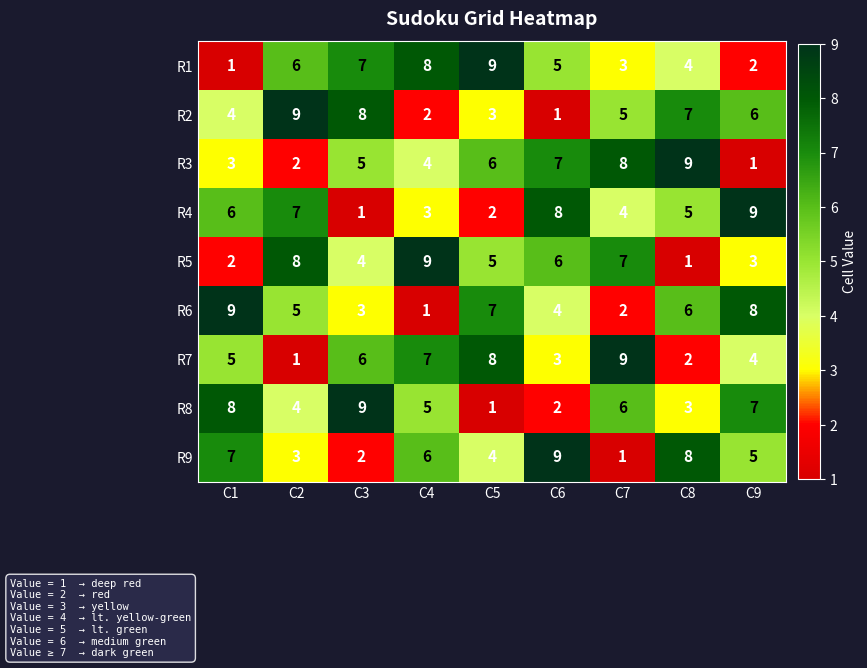

What is the maximum value for R4?

9